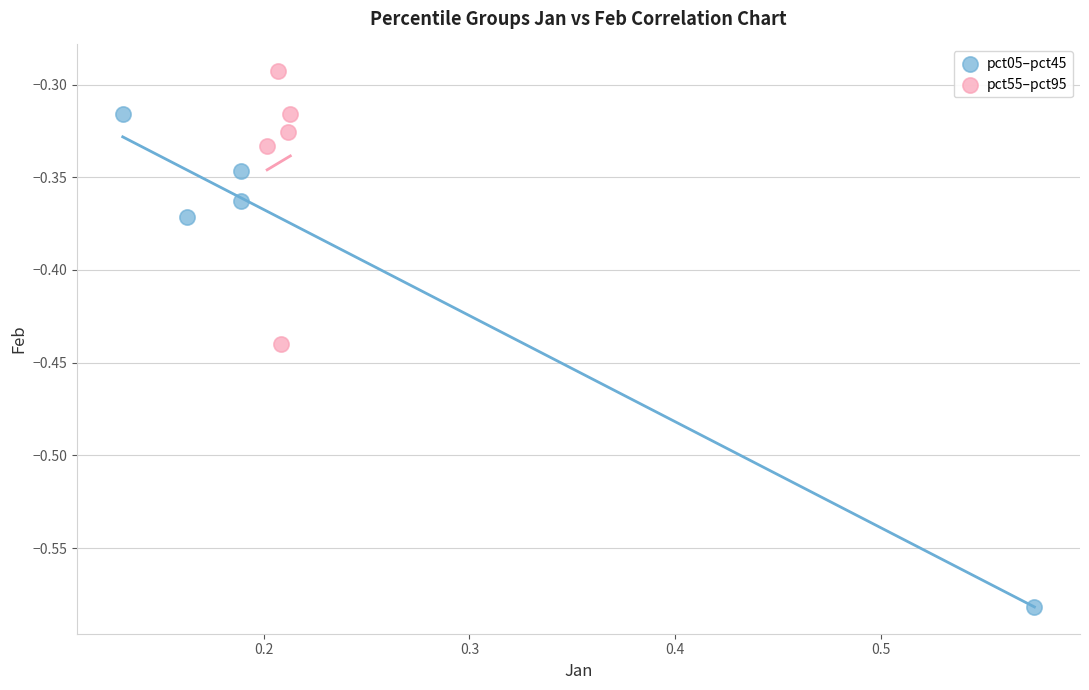

Which series contains the lowest Y value?

pct05–pct45